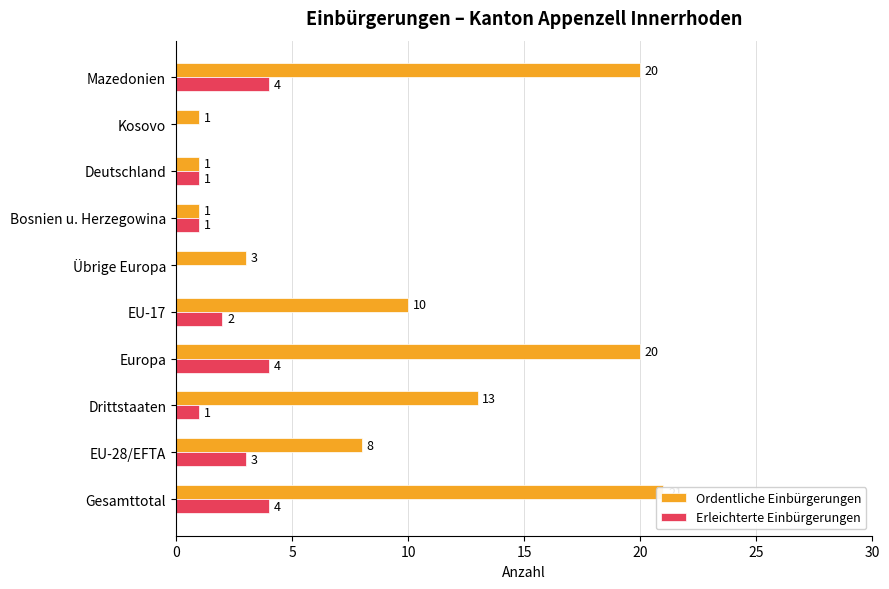

Reading left to right, extract all data points from this chart.

Ordentliche Einbürgerungen: 21	8	13	20	10	3	1	1	1	20
Erleichterte Einbürgerungen: 4	3	1	4	2	0	1	1	0	4